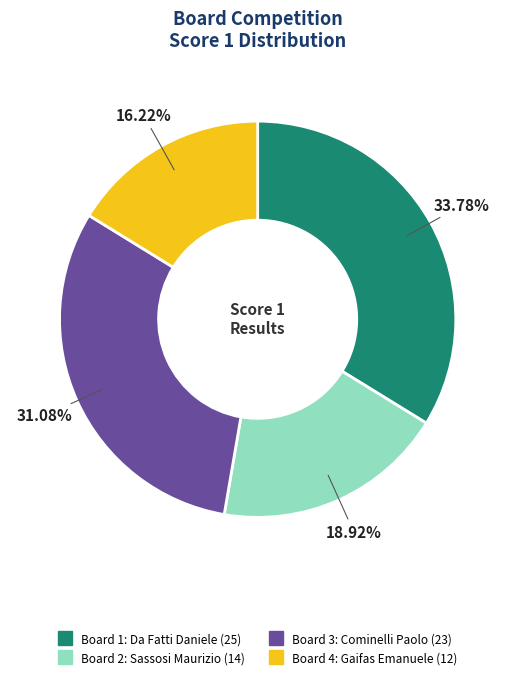

To the nearest percent, what is the difference between the largest and smallest slice percentages?

18%